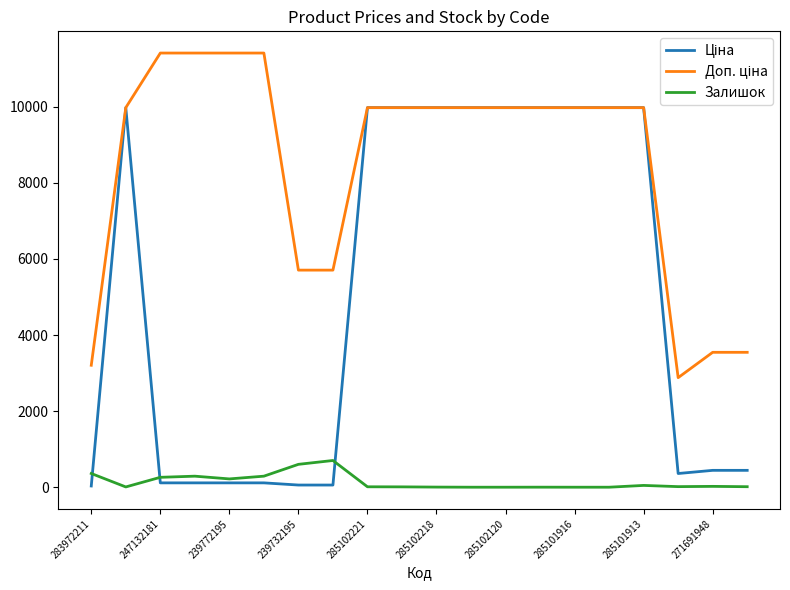

Which series has the largest total across all categories?

Доп. ціна